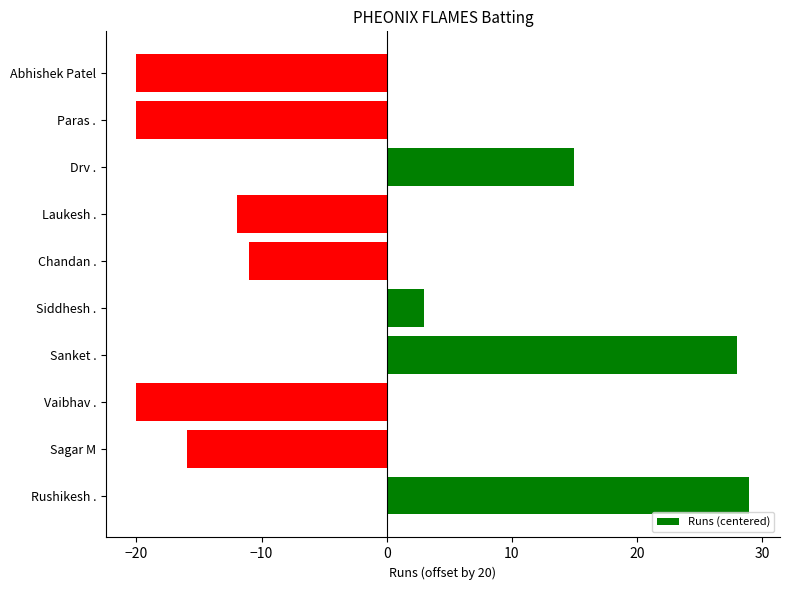

Which category has the highest value across all series?

Rushikesh .